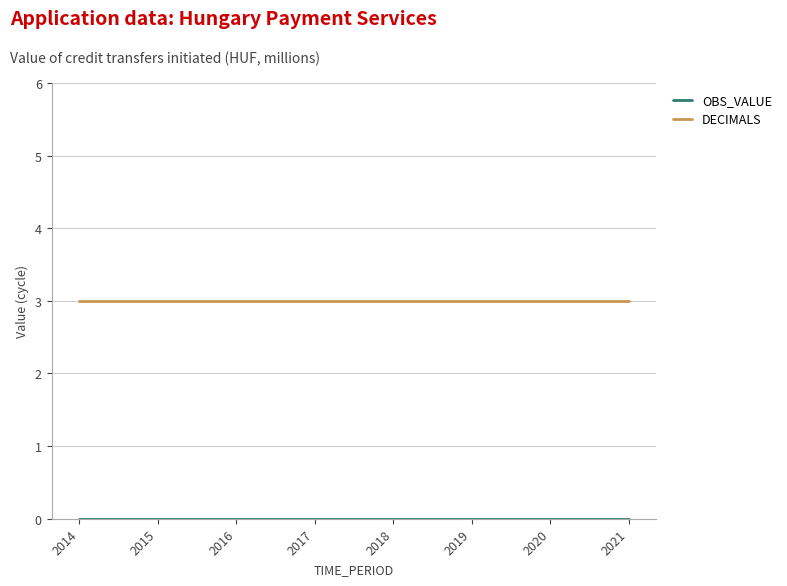

What is the difference between the highest and lowest values at 2017?

3